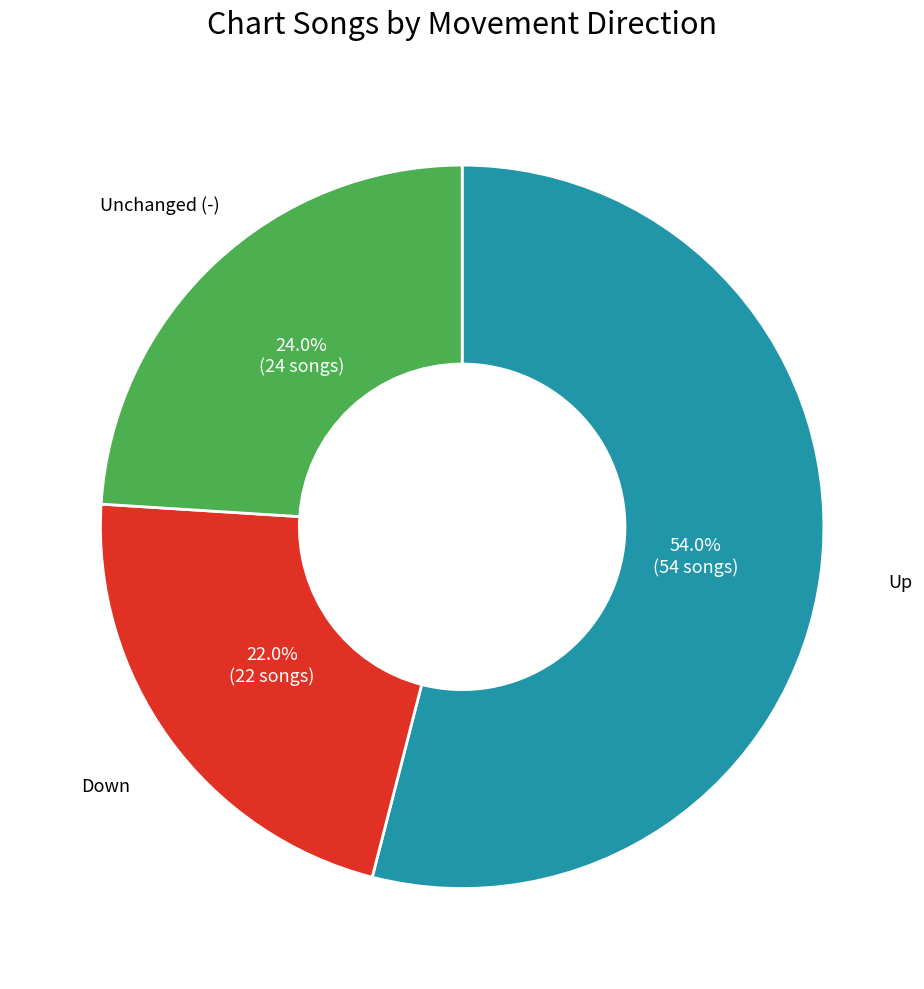

Count the number of slices in the pie.

3